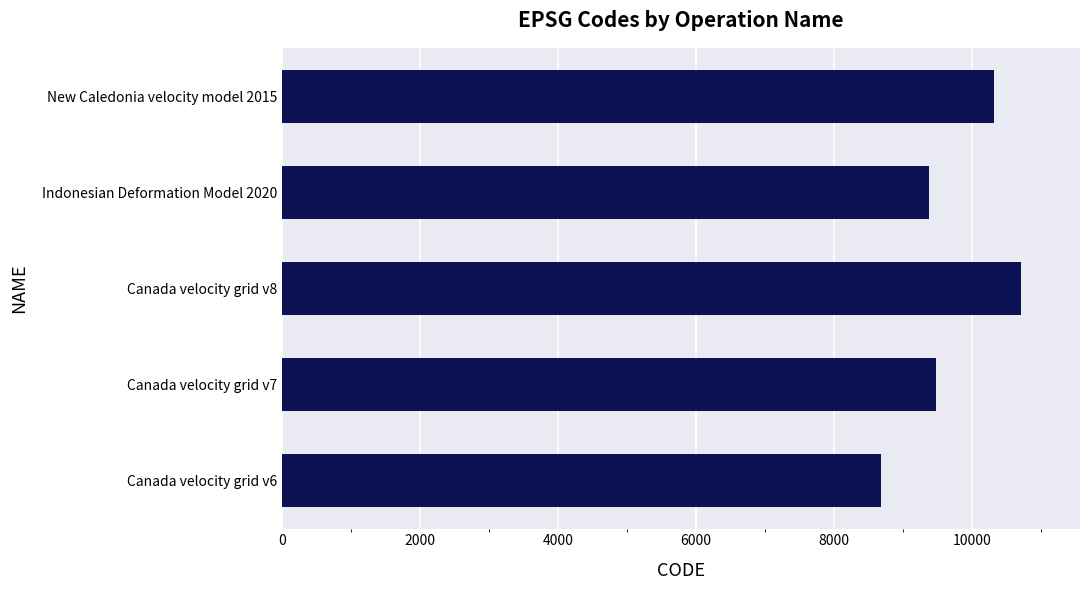

What is the sum of all values?

48564